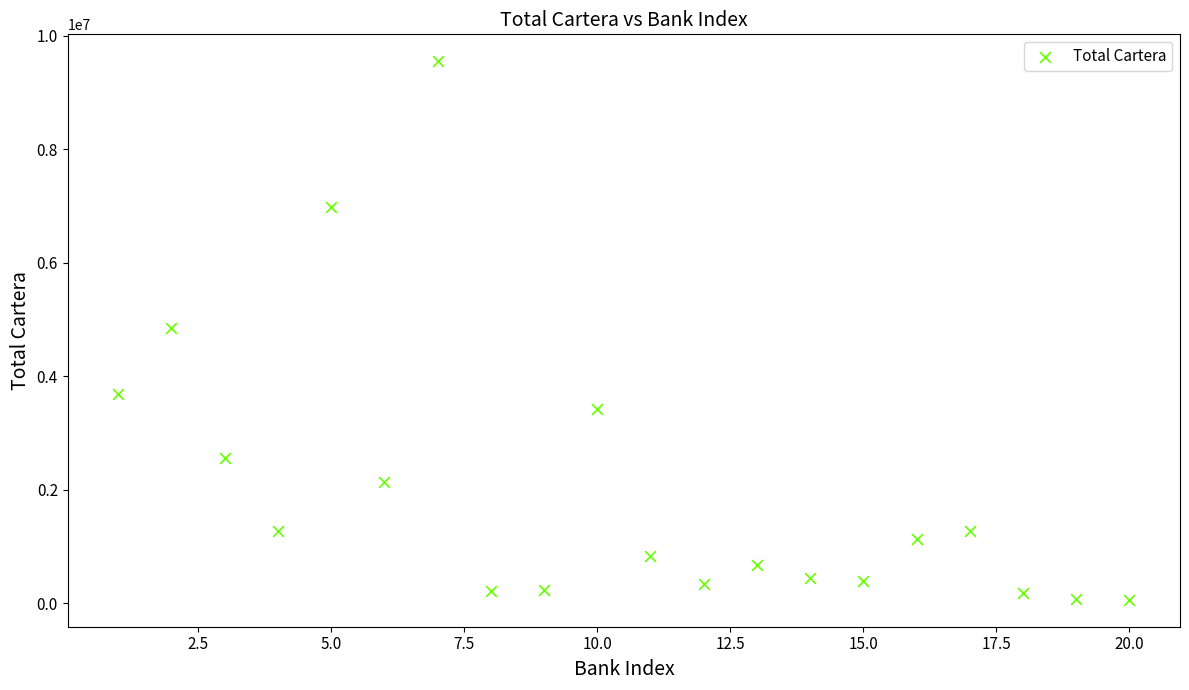

What is the range of X values (max minus min)?

19.0